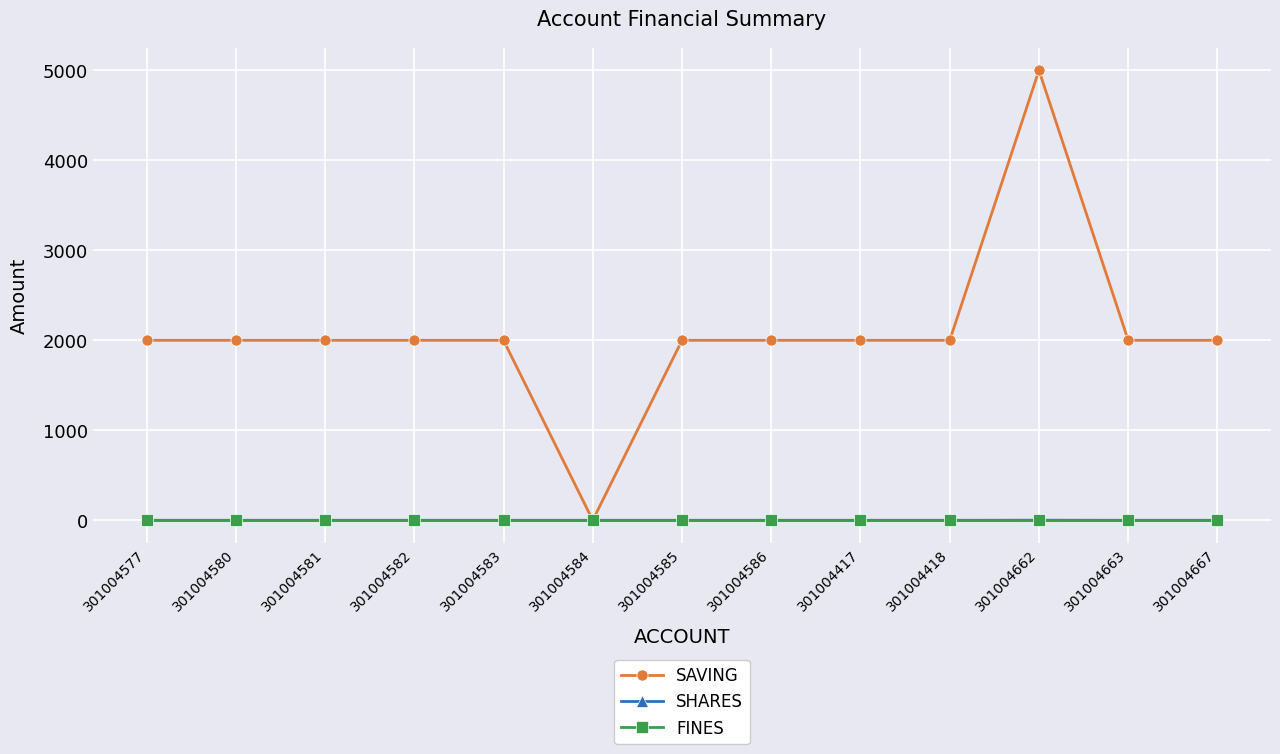

What is the maximum value shown in the chart?

5000